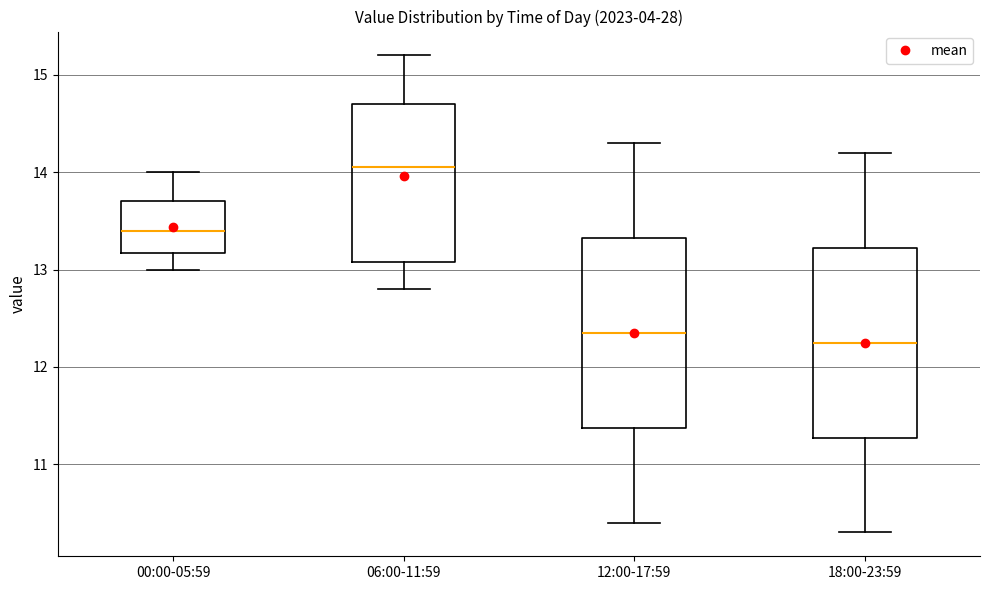

Reading left to right, read every box against the y-axis: the position of its median line, the range the box covers, and the ends of its whiskers. The values are not printed on the chart, so give them approximately, as read against the axis.

00:00-05:59: median 13.4, box 13.2 to 13.7, whiskers 13.0 to 14.0
06:00-11:59: median 14.1, box 13.1 to 14.7, whiskers 12.8 to 15.2
12:00-17:59: median 12.4, box 11.4 to 13.3, whiskers 10.4 to 14.3
18:00-23:59: median 12.3, box 11.3 to 13.2, whiskers 10.3 to 14.2